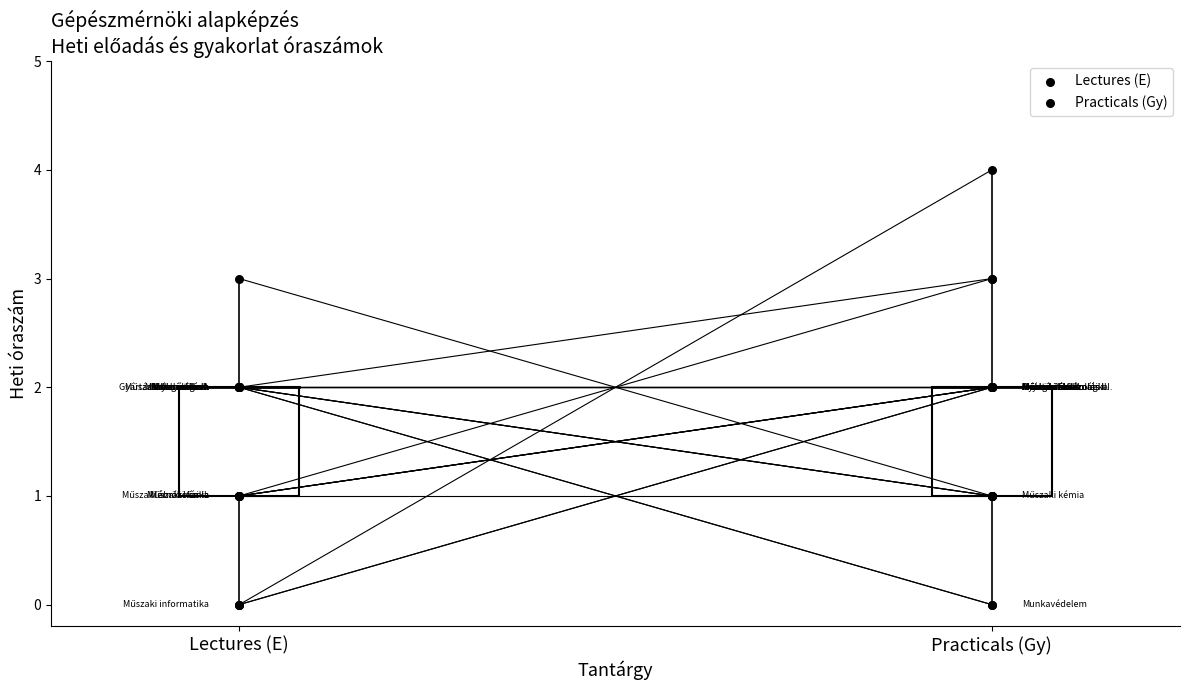

Which series reaches the minimum Y coordinate?

Lectures (E)